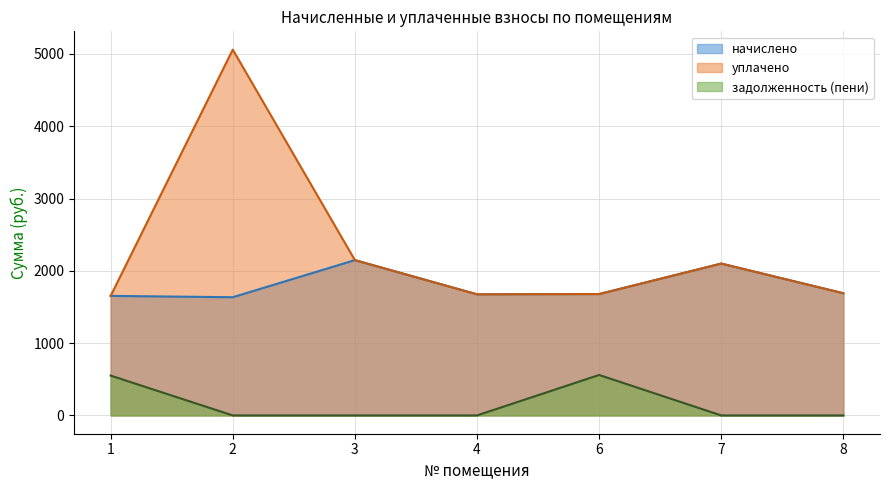

At which category does начислено reach its first local valley?

2